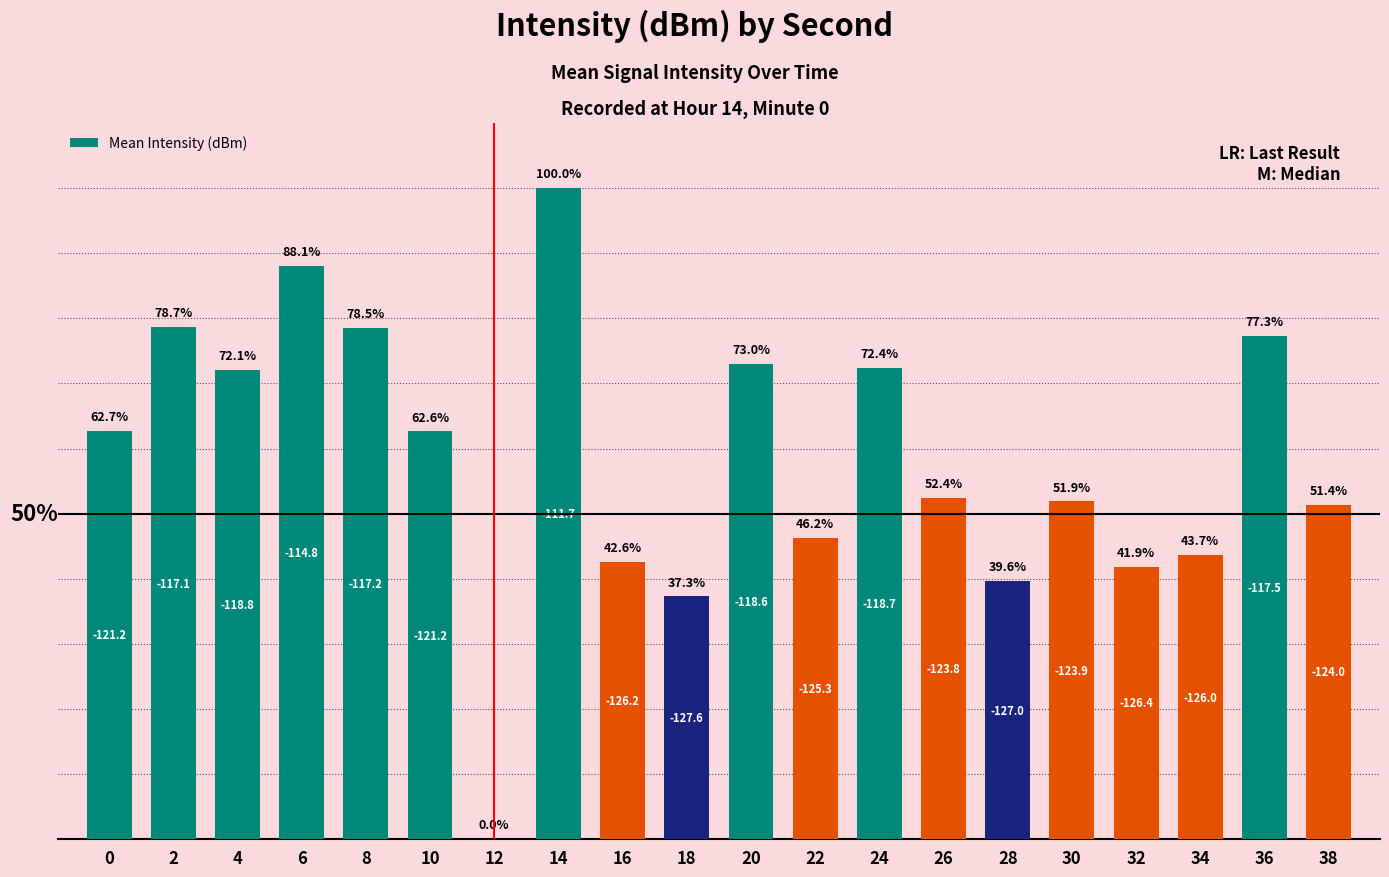

Which has a higher value, 18 or 12?

18